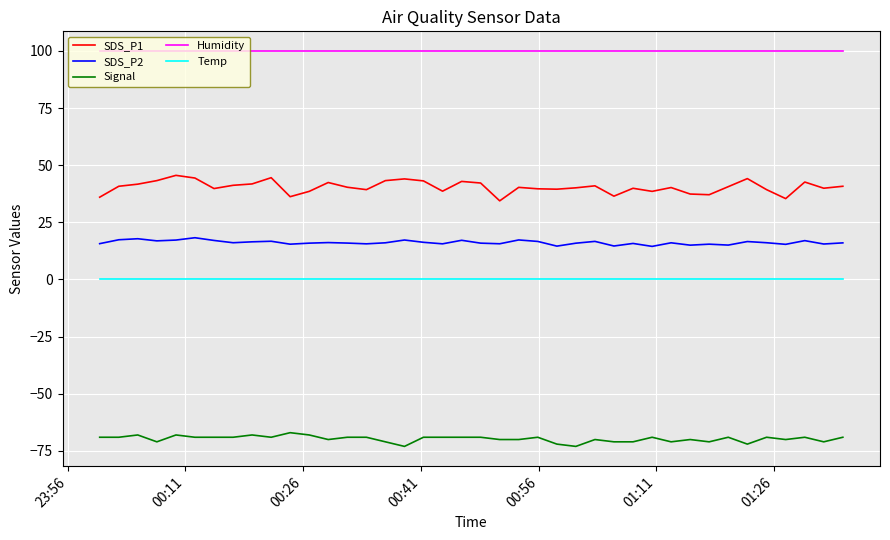

Which series has the largest range (max minus min)?

SDS_P1